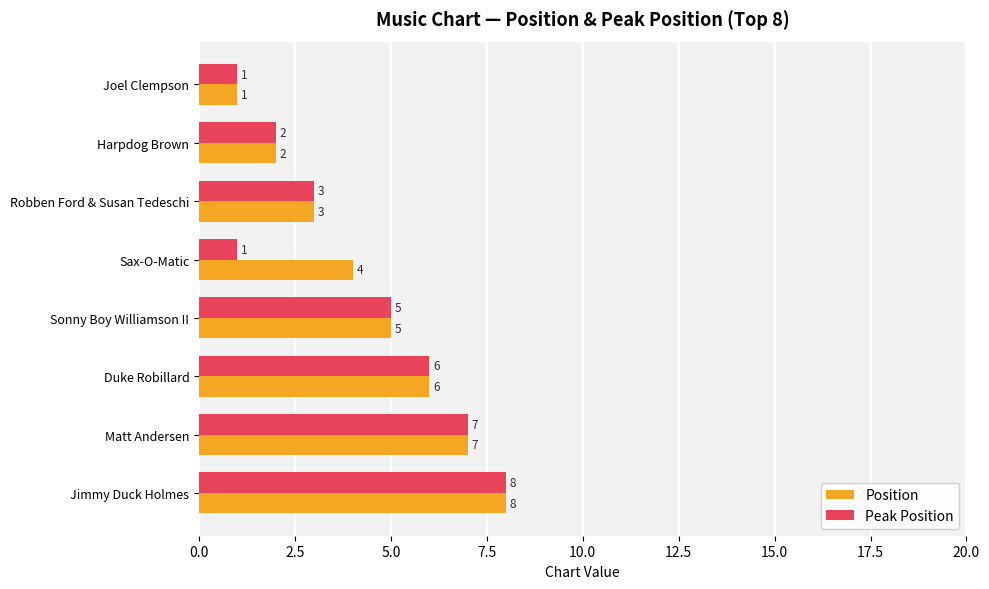

True or false: Position has a value of 4 at Sax-O-Matic.

True